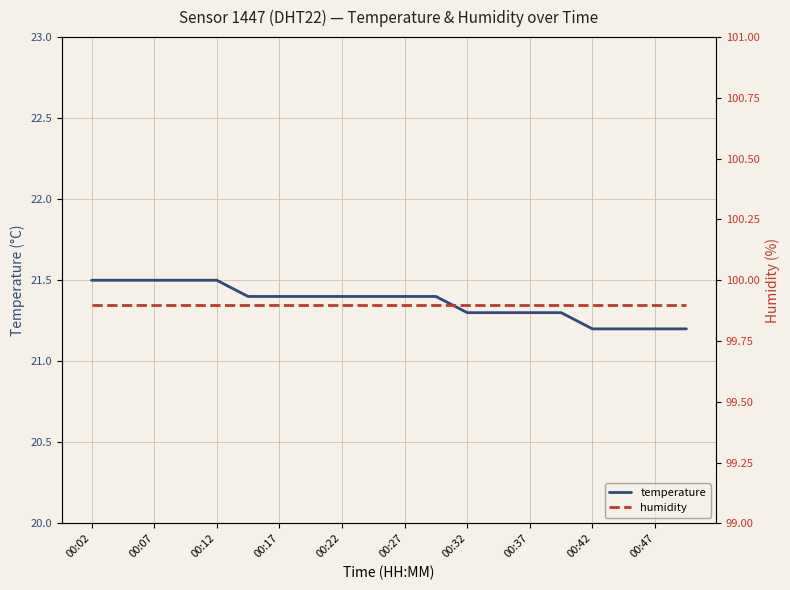

What is the minimum value for temperature?

21.2